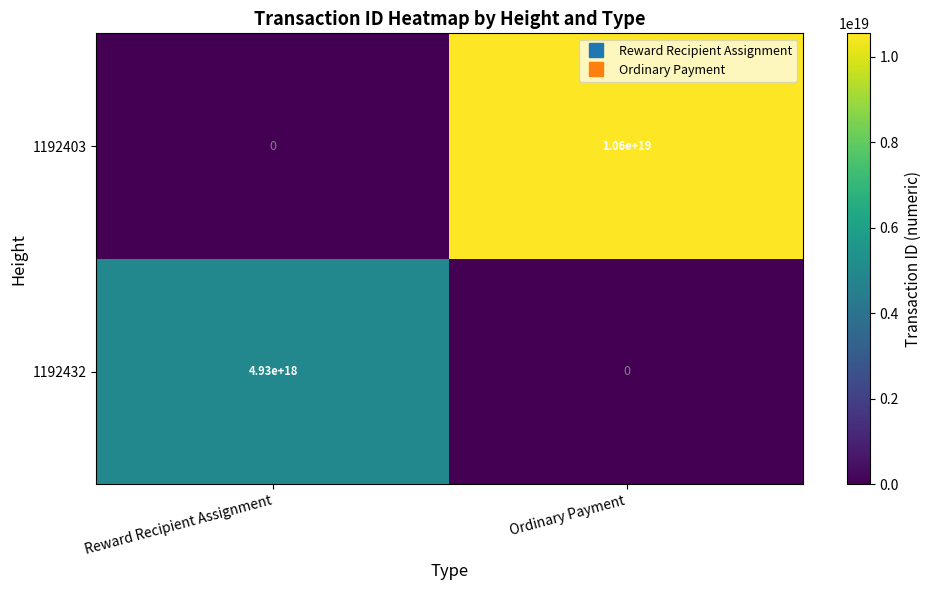

The 1192432 series shows 0 at Ordinary Payment. True or false?

True